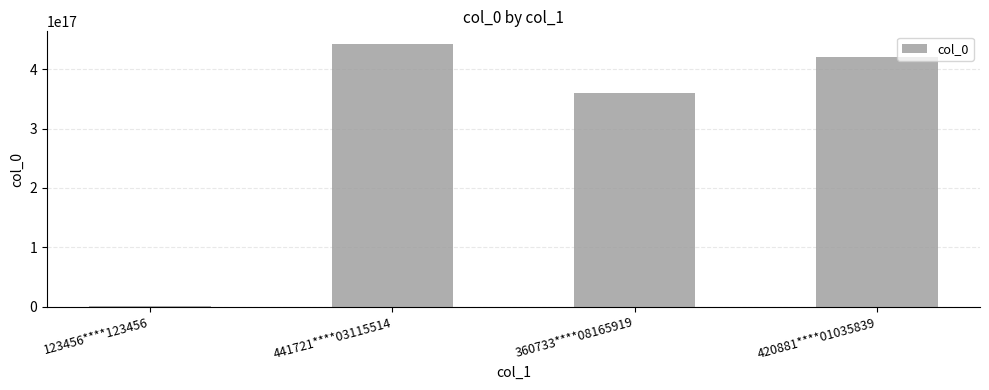

Is it true that the value at 420881****01035839 is 420881199401035840?

True